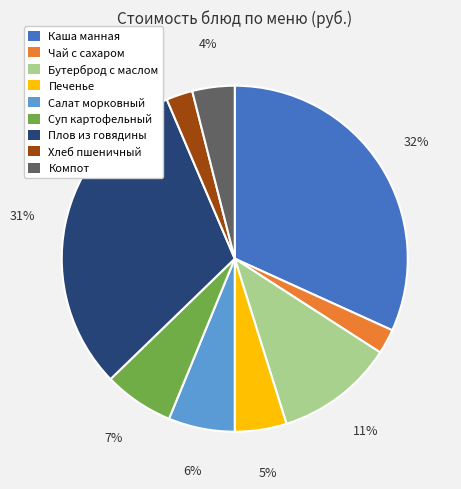

Which slice is the largest?

Каша манная